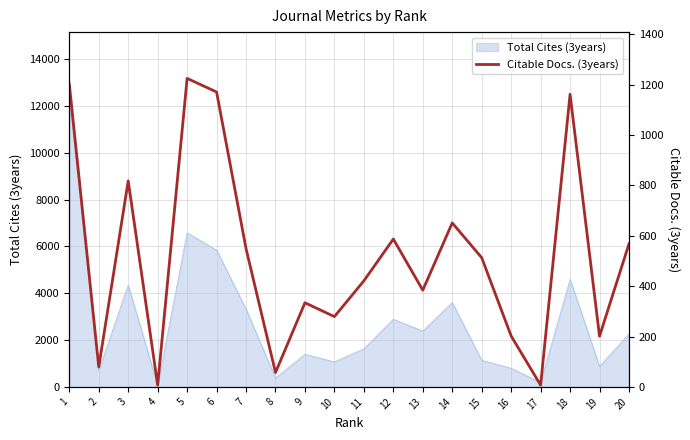

What is the change in value from 5 to 11?

-804